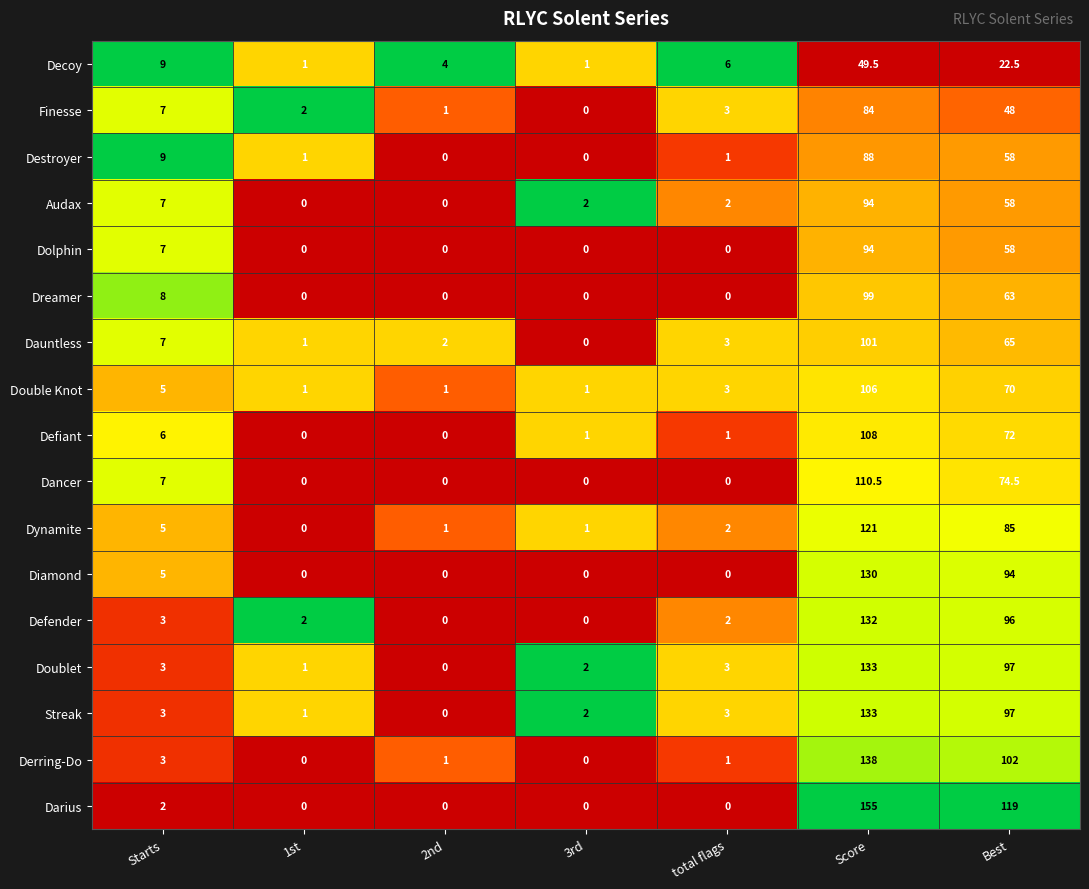

At which category is the sum across all series the highest?

Score